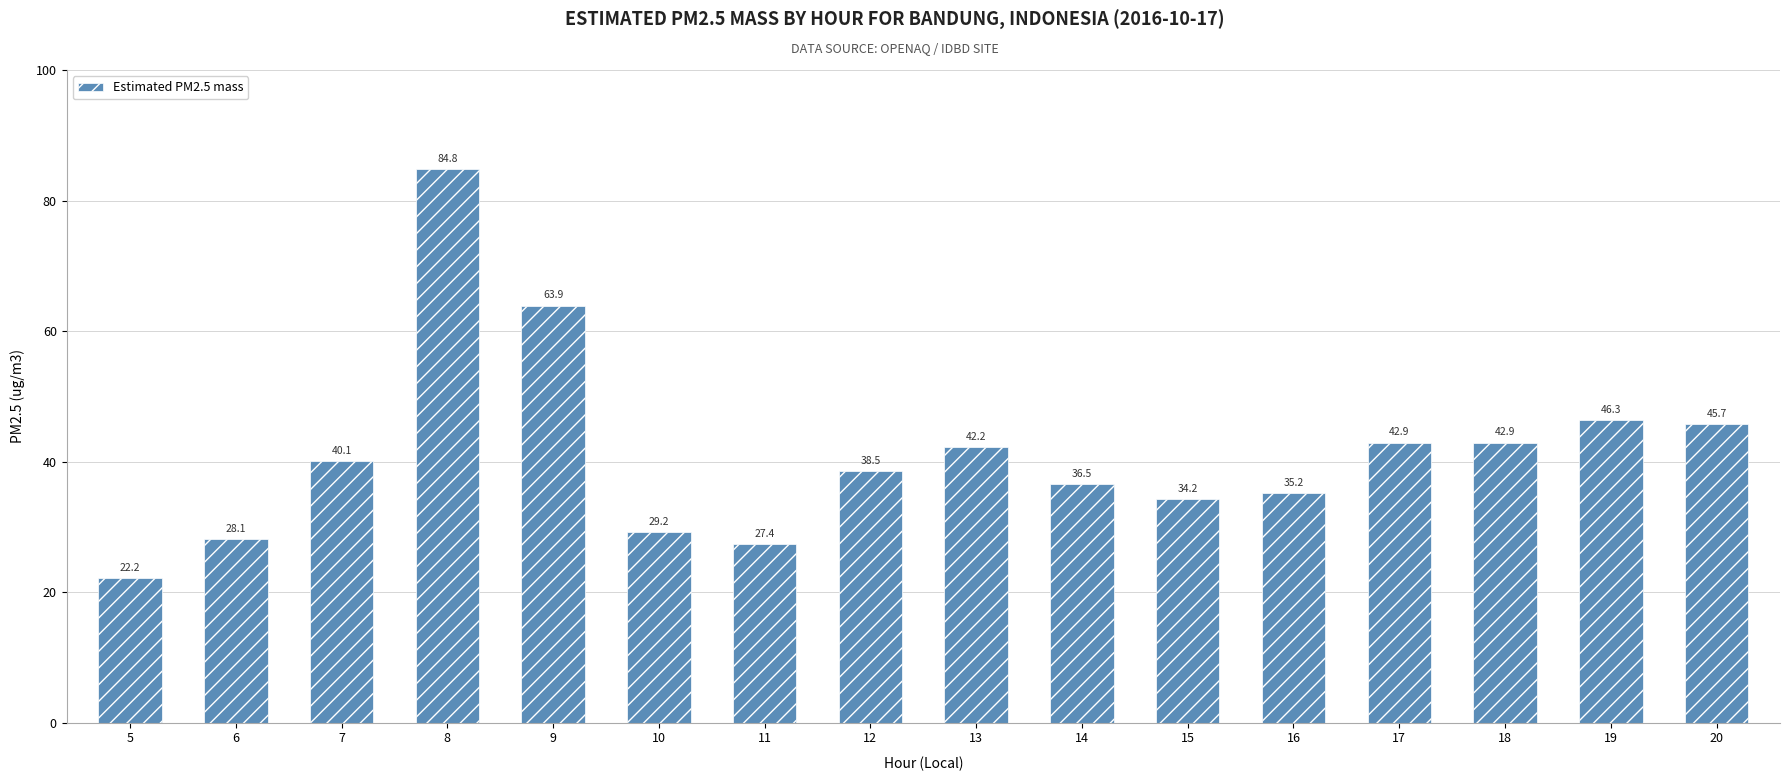

True or false: the data shows 14.2 at 20.

False